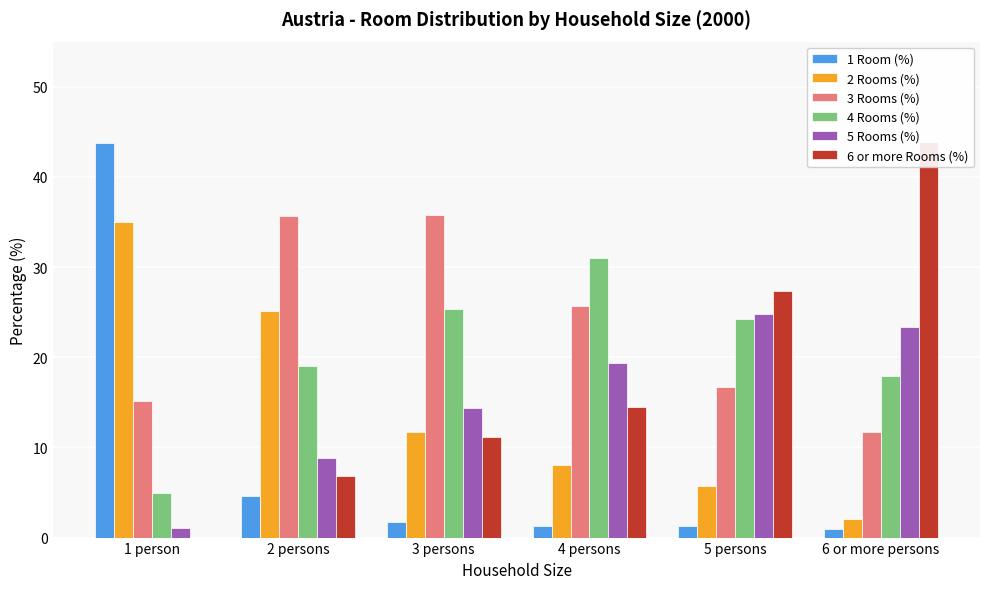

At which label is 2 Rooms (%) closest to 18?

3 persons